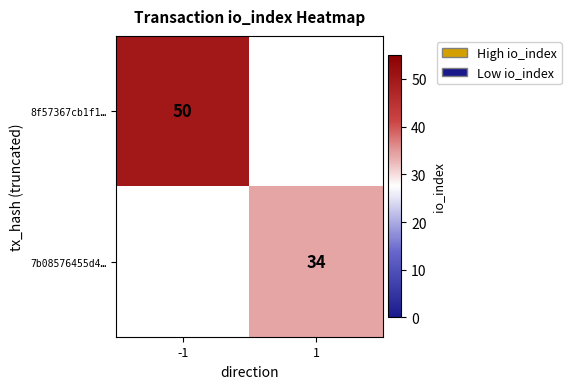

Is the value of 8f57367cb1f1… at -1 greater than the value of 7b08576455d4… at 1?

Yes